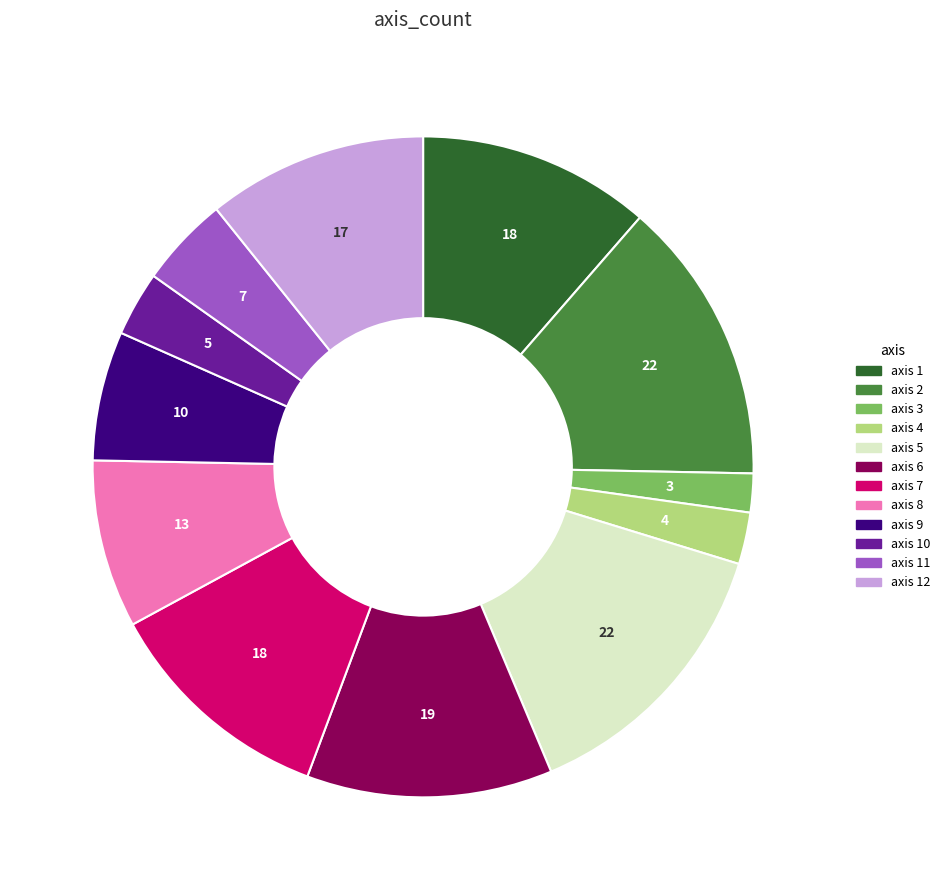

Is there a majority slice in this chart?

No